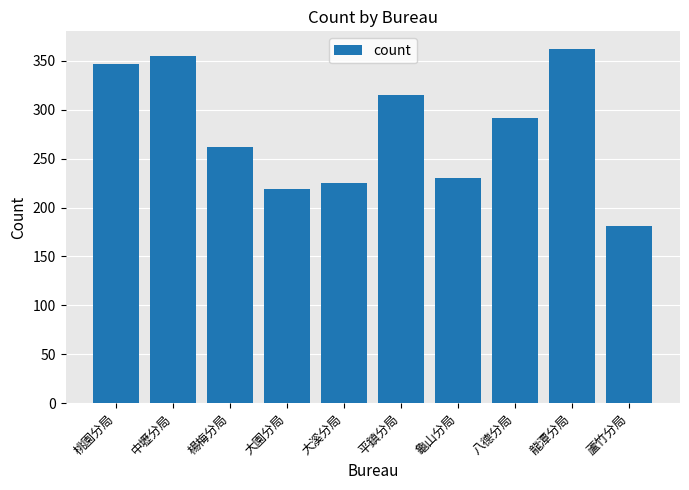

Is it true that the value at 龜山分局 is 157?

False